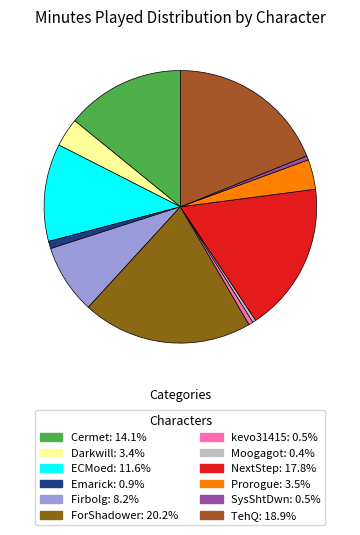

Between Emarick and Darkwill, which is larger?

Darkwill